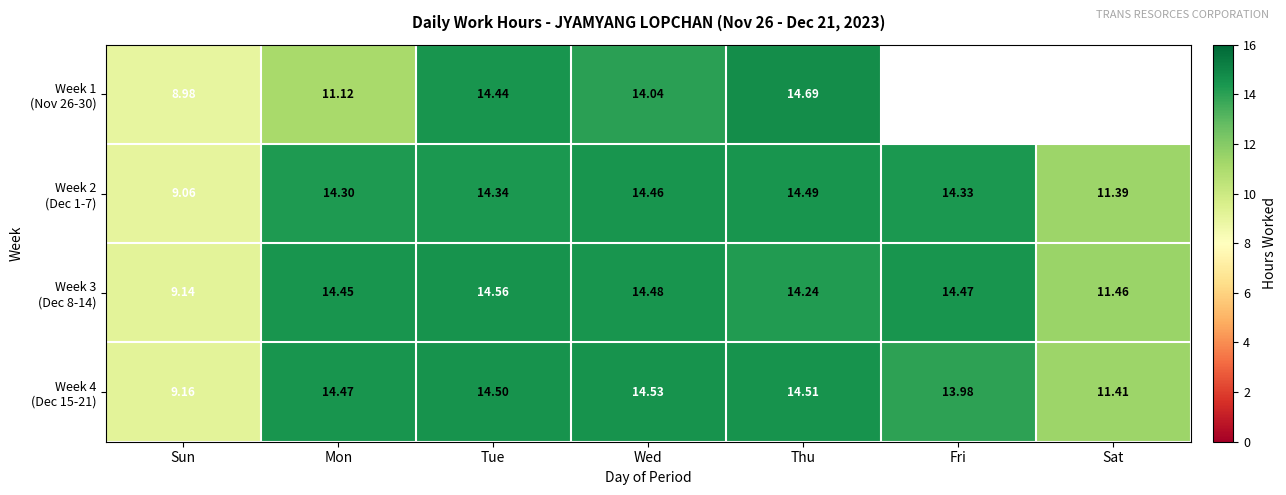

What is the difference between the highest and lowest values at Tue?

0.2